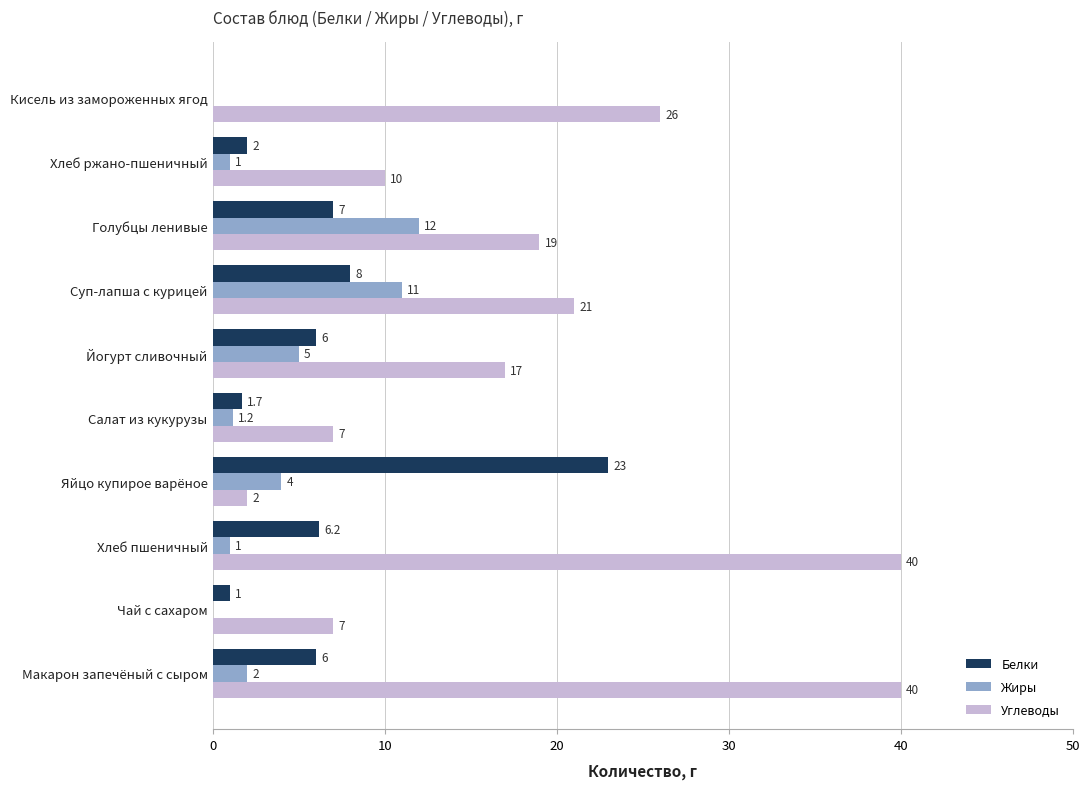

Between Хлеб пшеничный and Голубцы ленивые, which series saw the biggest shift?

Углеводы